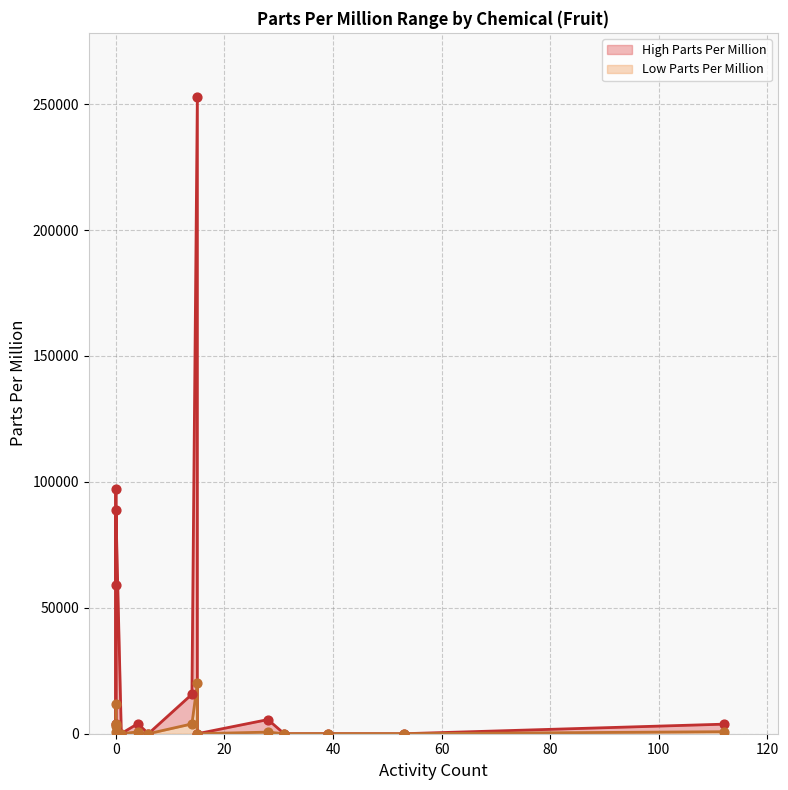

At how many categories does at least one series exceed 175378?

1